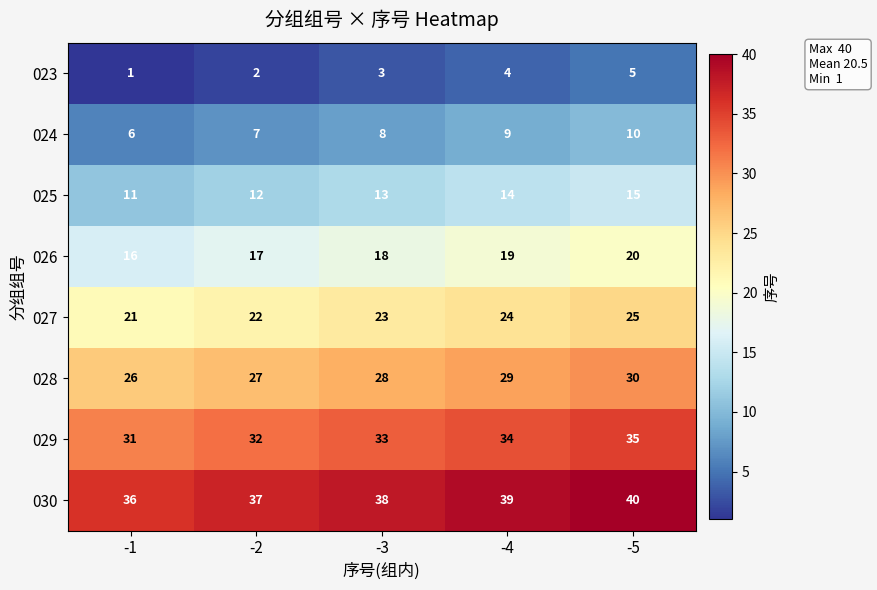

Rank the series at -3 from highest to lowest value.

030, 029, 028, 027, 026, 025, 024, 023